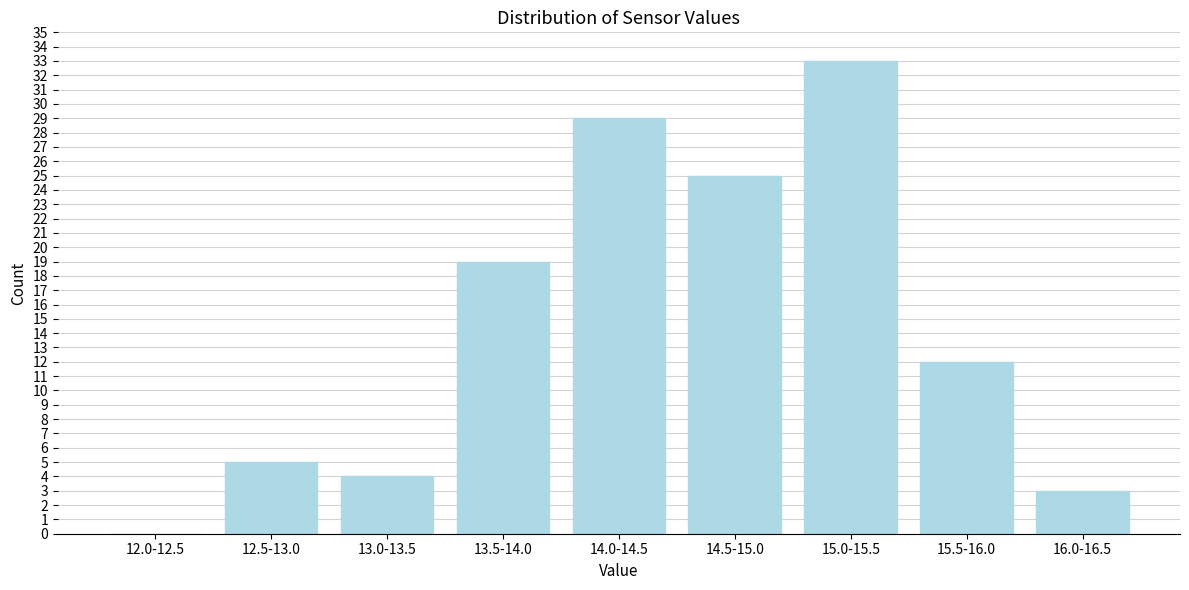

Reading left to right, transcribe all the data shown in this chart.

12.0-12.5=0	12.5-13.0=5	13.0-13.5=4	13.5-14.0=19	14.0-14.5=29	14.5-15.0=25	15.0-15.5=33	15.5-16.0=12	16.0-16.5=3